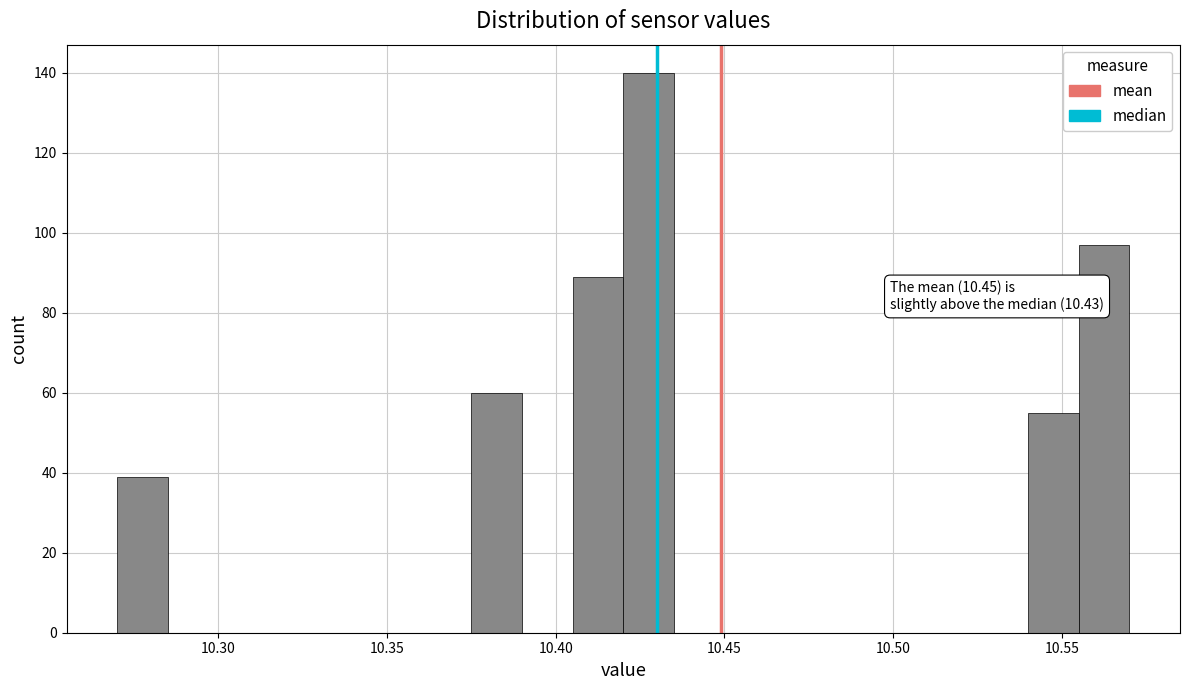

Read against the x-axis, roughly where is the centre of the tallest bar?

10.430